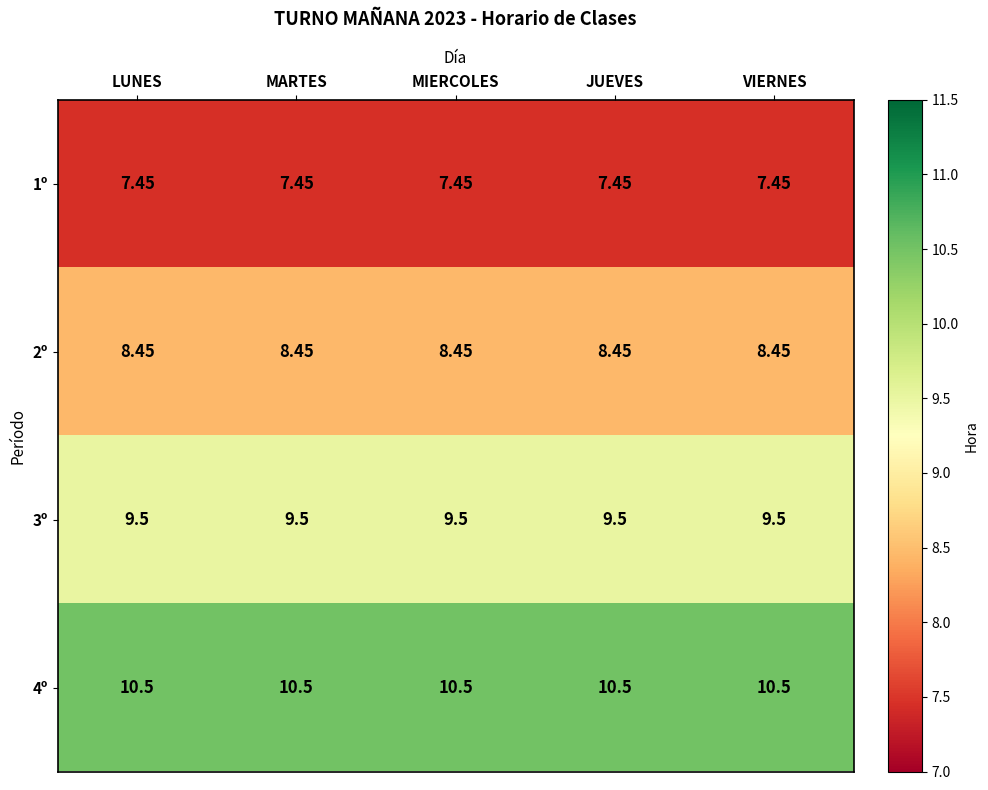

Which series has the largest range (max minus min)?

1º